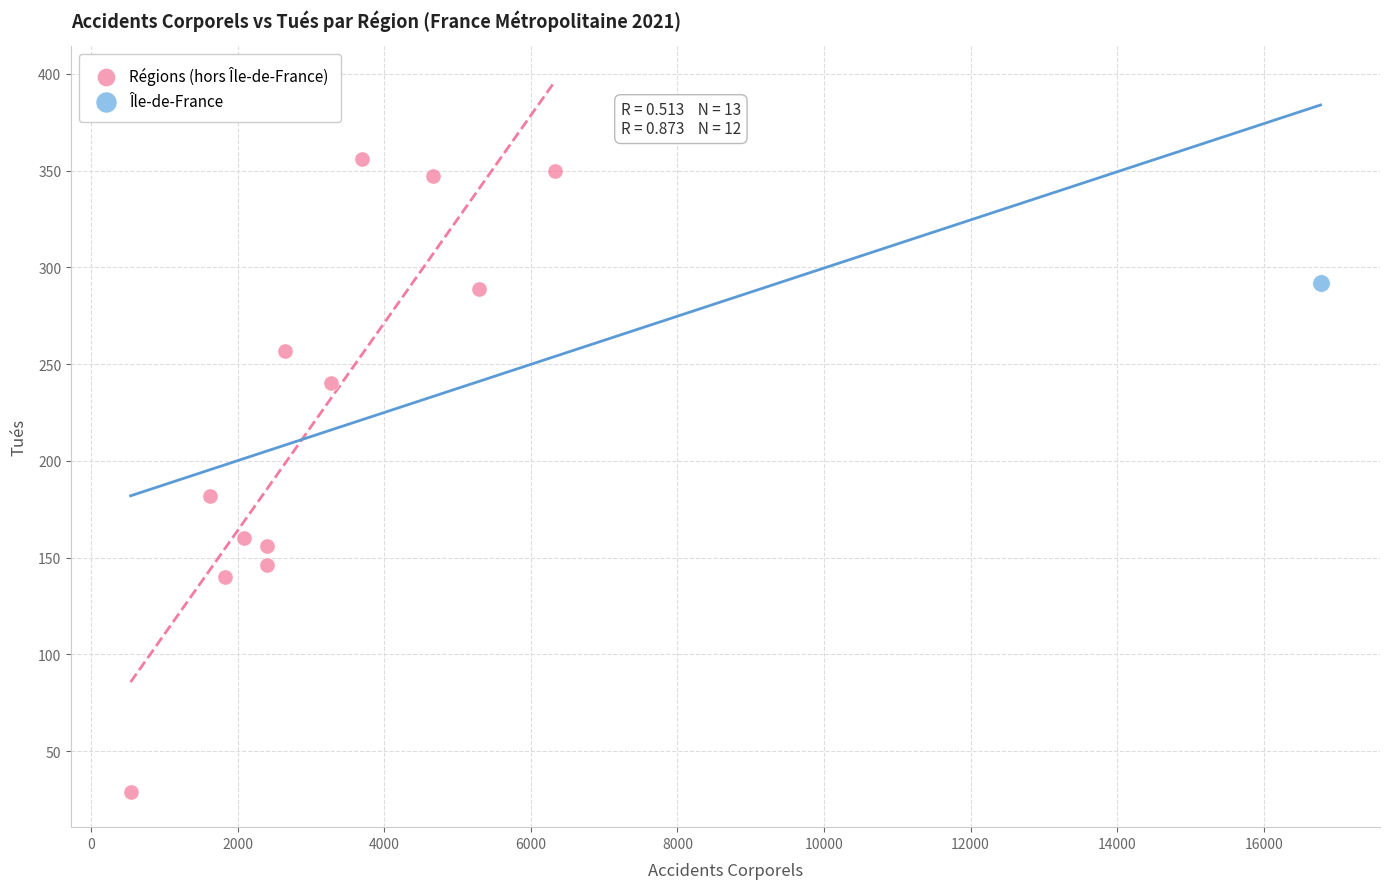

What are all the series names shown in the legend?

Régions (hors Île-de-France), Île-de-France